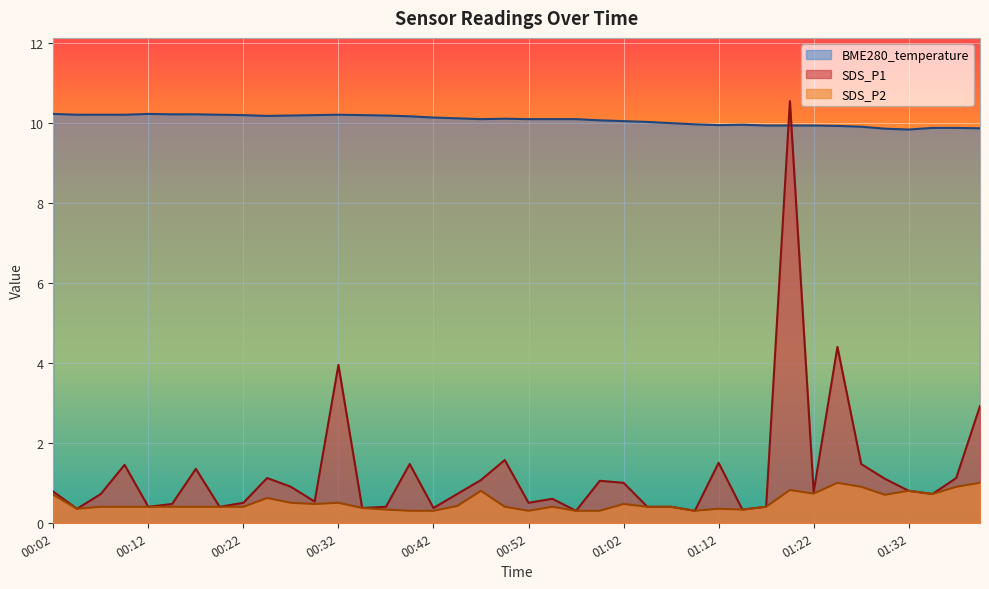

Reading left to right, list all the values displayed in this chart.

SDS_P1: 0.8	0.3	0.7	1.4	0.4	0.5	1.4	0.4	0.5	1.1	0.9	0.5	4.0	0.4	0.4	1.5	0.4	0.7	1.1	1.6	0.5	0.6	0.3	1.1	1.0	0.4	0.4	0.3	1.5	0.3	0.4	10.6	0.8	4.4	1.5	1.1	0.8	0.7	1.1	2.9
SDS_P2: 0.7	0.3	0.4	0.4	0.4	0.4	0.4	0.4	0.4	0.6	0.5	0.5	0.5	0.4	0.3	0.3	0.3	0.4	0.8	0.4	0.3	0.4	0.3	0.3	0.5	0.4	0.4	0.3	0.3	0.3	0.4	0.8	0.7	1.0	0.9	0.7	0.8	0.7	0.9	1.0
BME280_temperature: 10.2	10.2	10.2	10.2	10.2	10.2	10.2	10.2	10.2	10.2	10.2	10.2	10.2	10.2	10.2	10.2	10.1	10.1	10.1	10.1	10.1	10.1	10.1	10.1	10.1	10.0	10.0	10.0	9.9	10.0	9.9	9.9	9.9	9.9	9.9	9.9	9.8	9.9	9.9	9.9